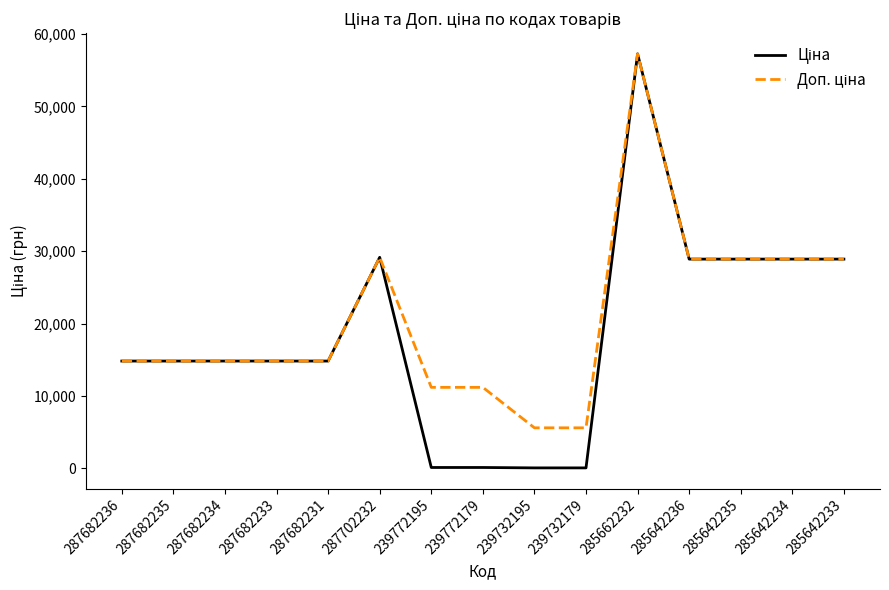

At which category is the sum across all series the highest?

285662232